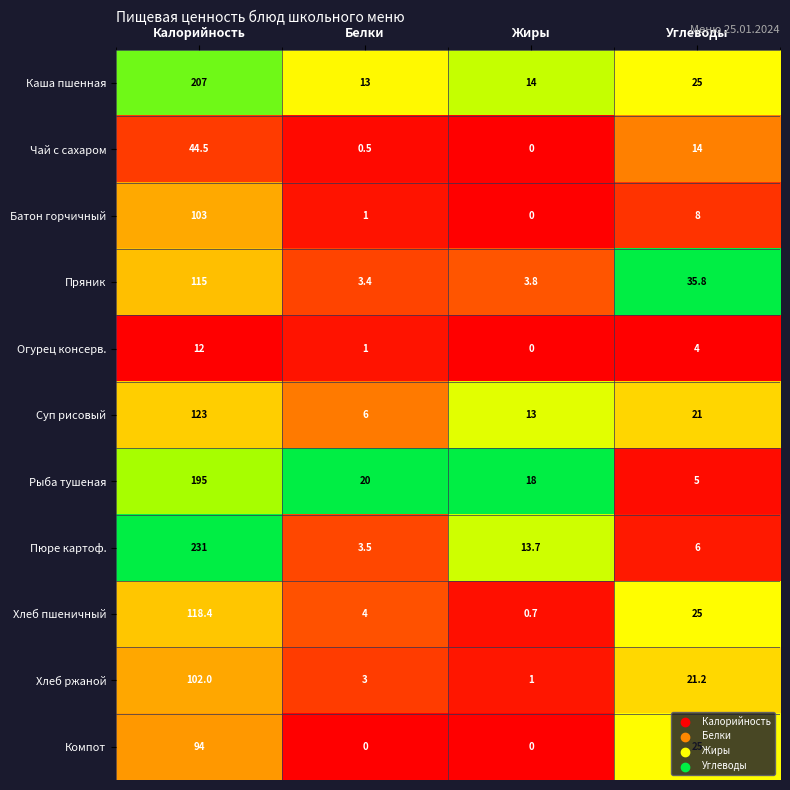

At which label is Пряник closest to 59?

Углеводы